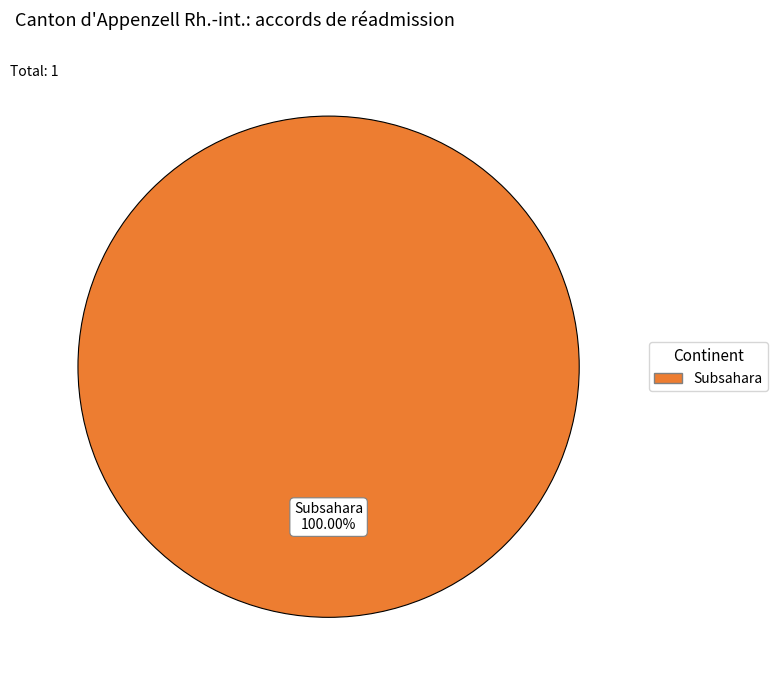

How many slices are in this pie chart?

1